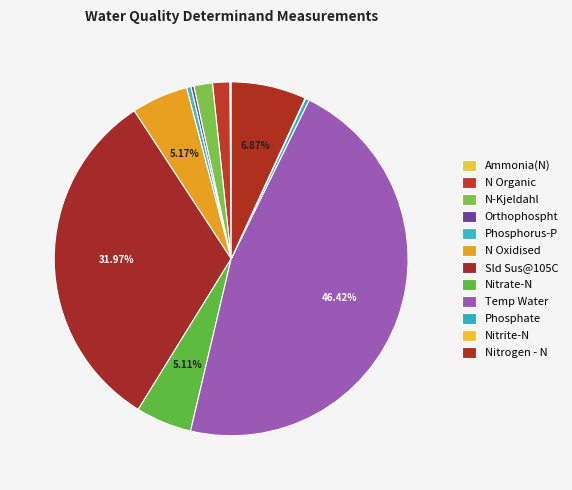

Is there any slice that represents more than half of the pie?

No